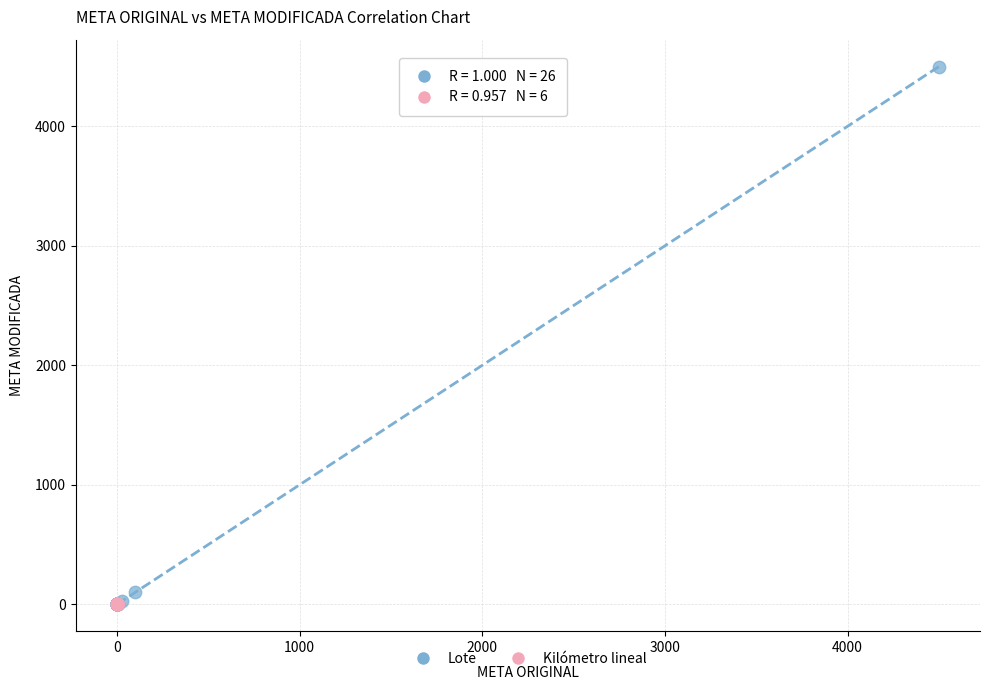

Which series contains the highest Y value?

Lote